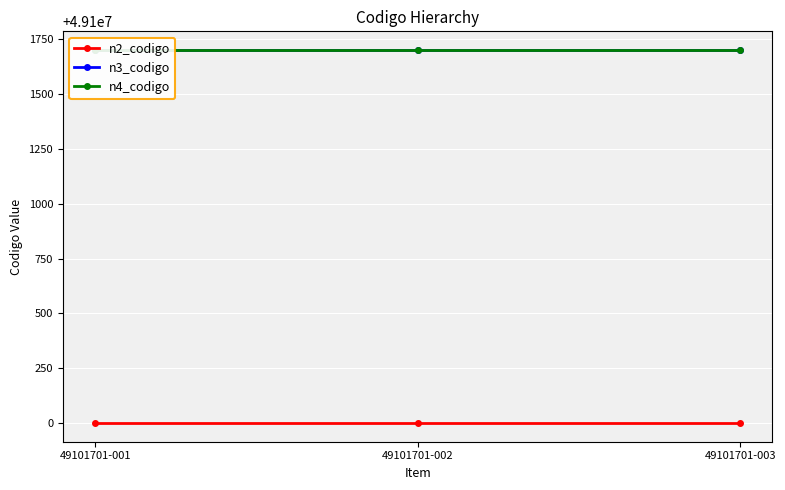

What is the value of the n3_codigo point at the 2nd from the left?

49101700